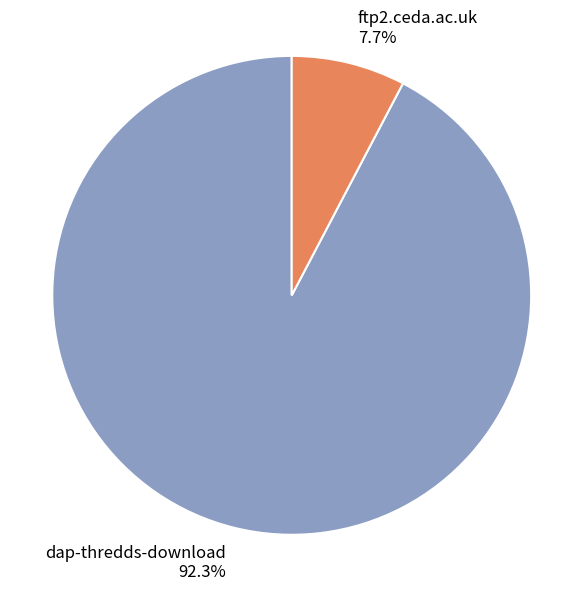

Which category has the smallest portion of the pie?

ftp2.ceda.ac.uk